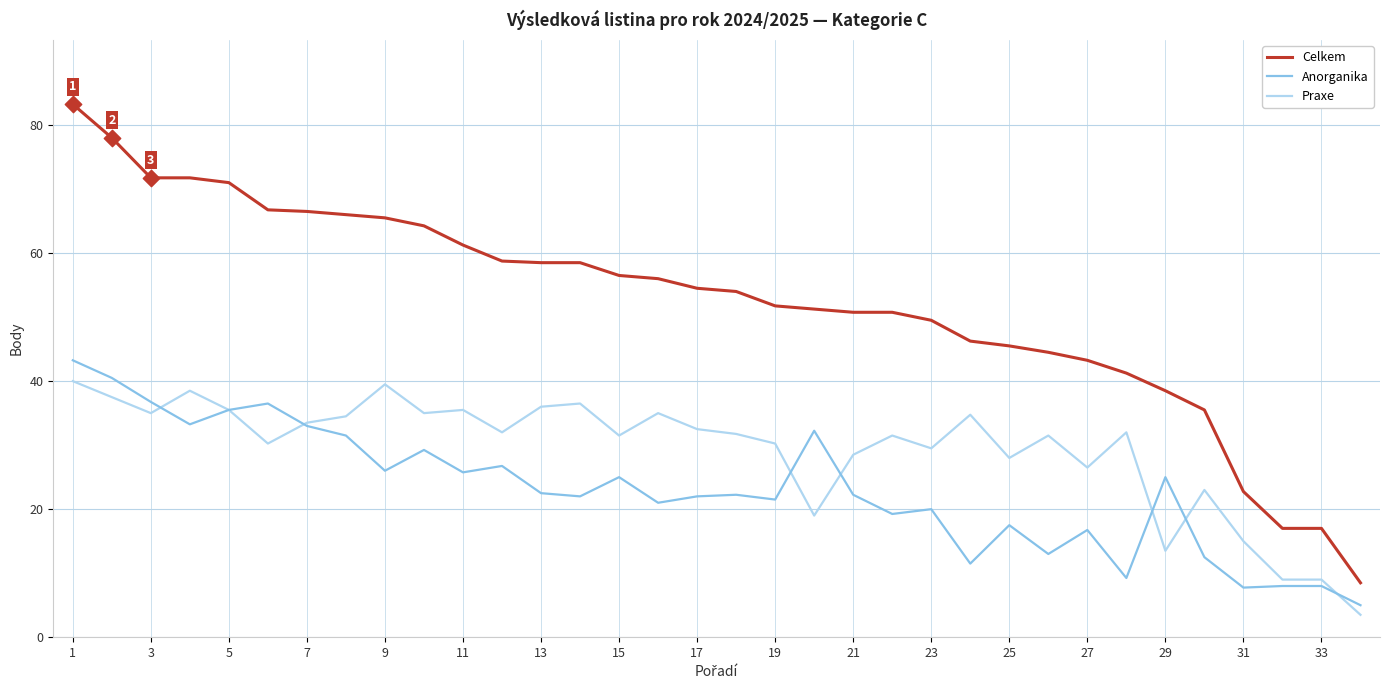

Which series has the largest range (max minus min)?

Celkem